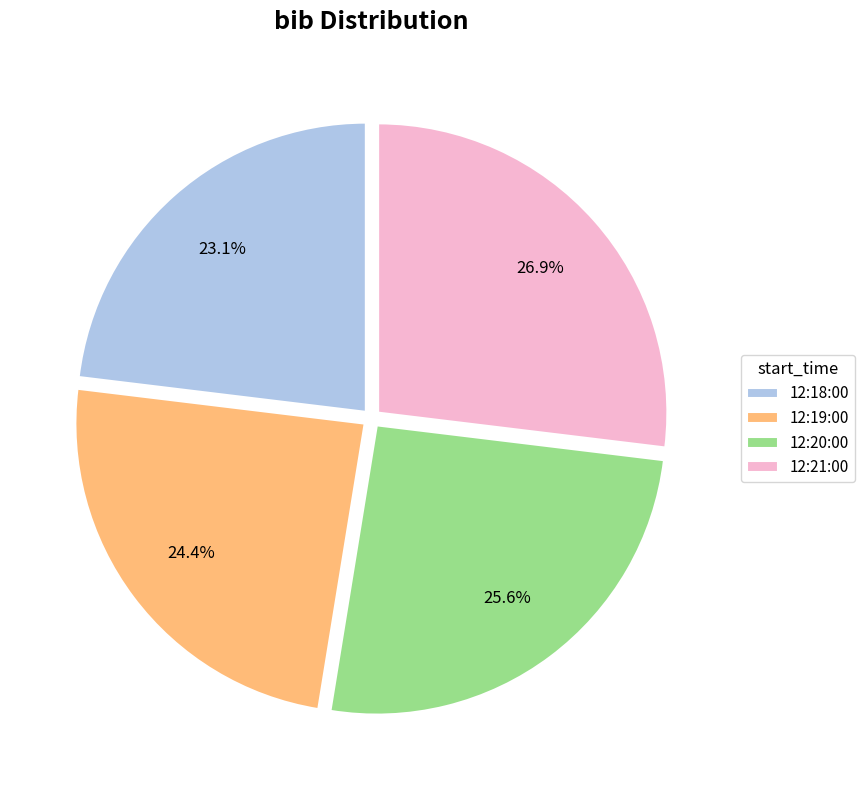

What portion of the pie excludes 12:19:00?

75.6%